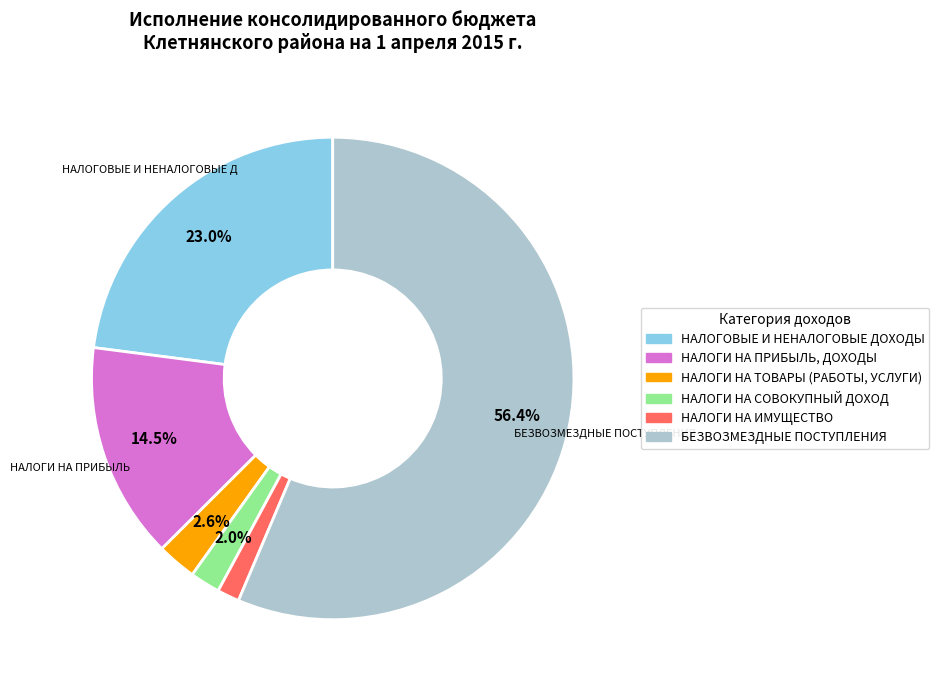

Combined, what portion of the pie is НАЛОГИ НА ПРИБЫЛЬ, ДОХОДЫ and НАЛОГОВЫЕ И НЕНАЛОГОВЫЕ ДОХОДЫ?

37.5%